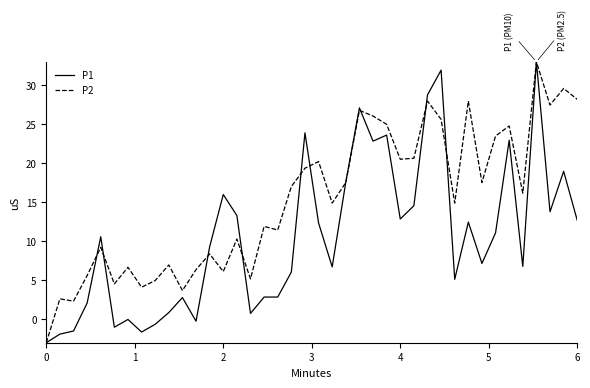

List the series in order of their overall mean, lowest first.

P1, P2